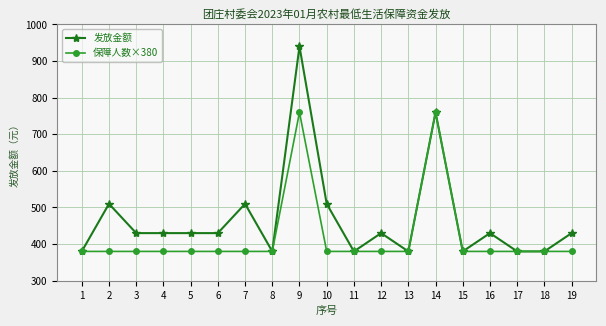

Does the chart have visible grid lines?

Yes